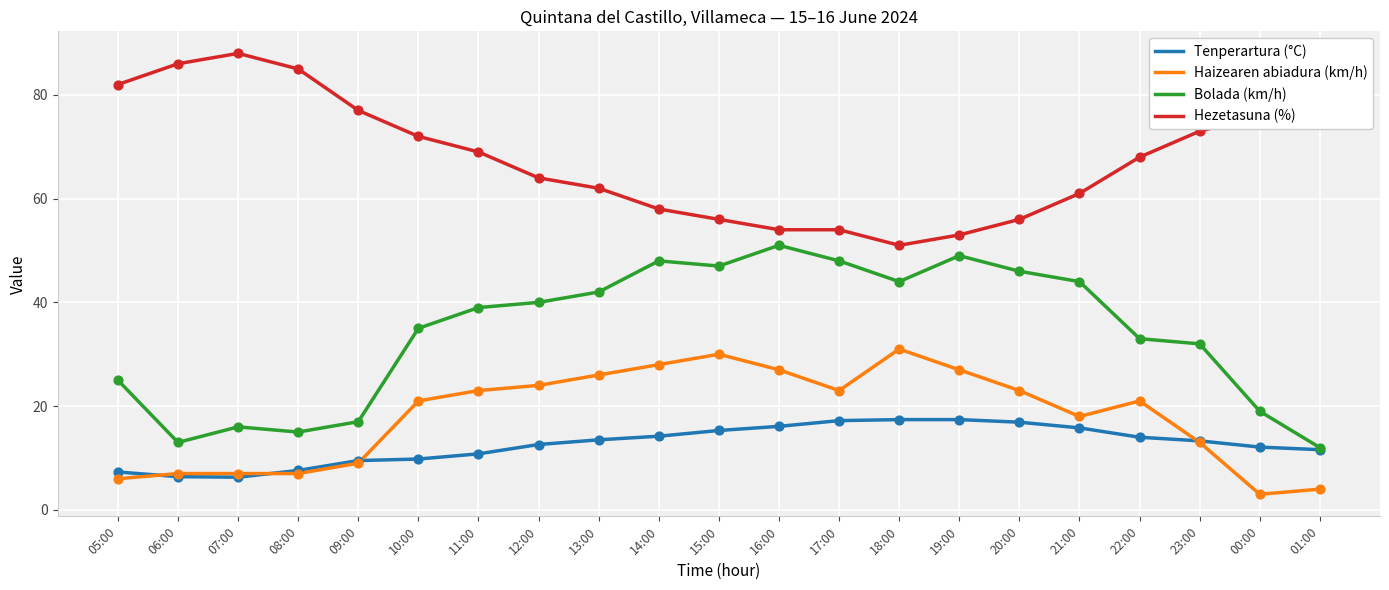

What is the spread (max minus min) of values at 05:00?

76.0